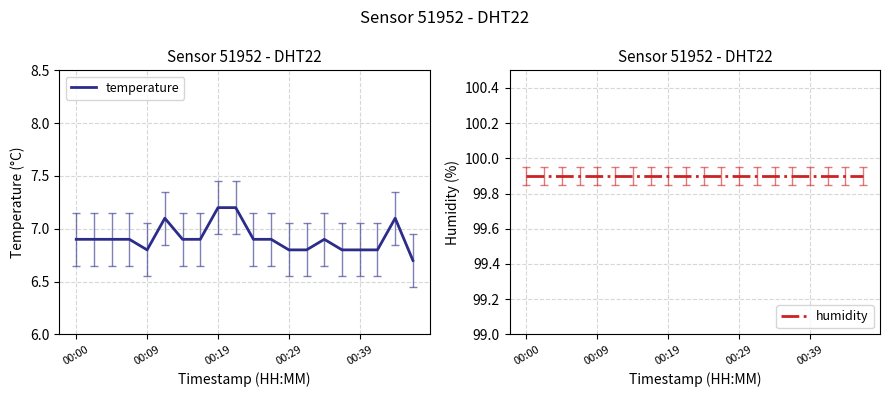

How many series are shown in this chart?

2